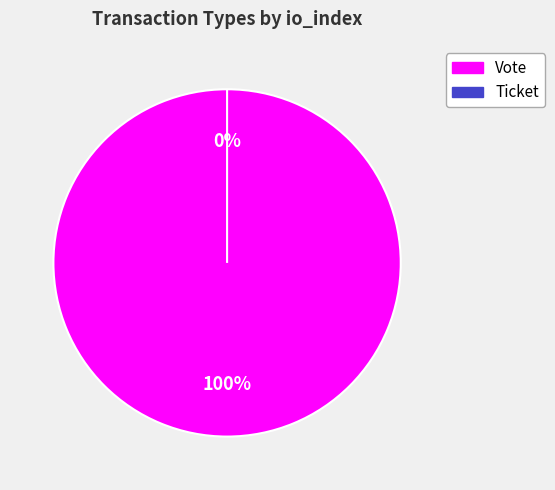

Count the number of slices in the pie.

2